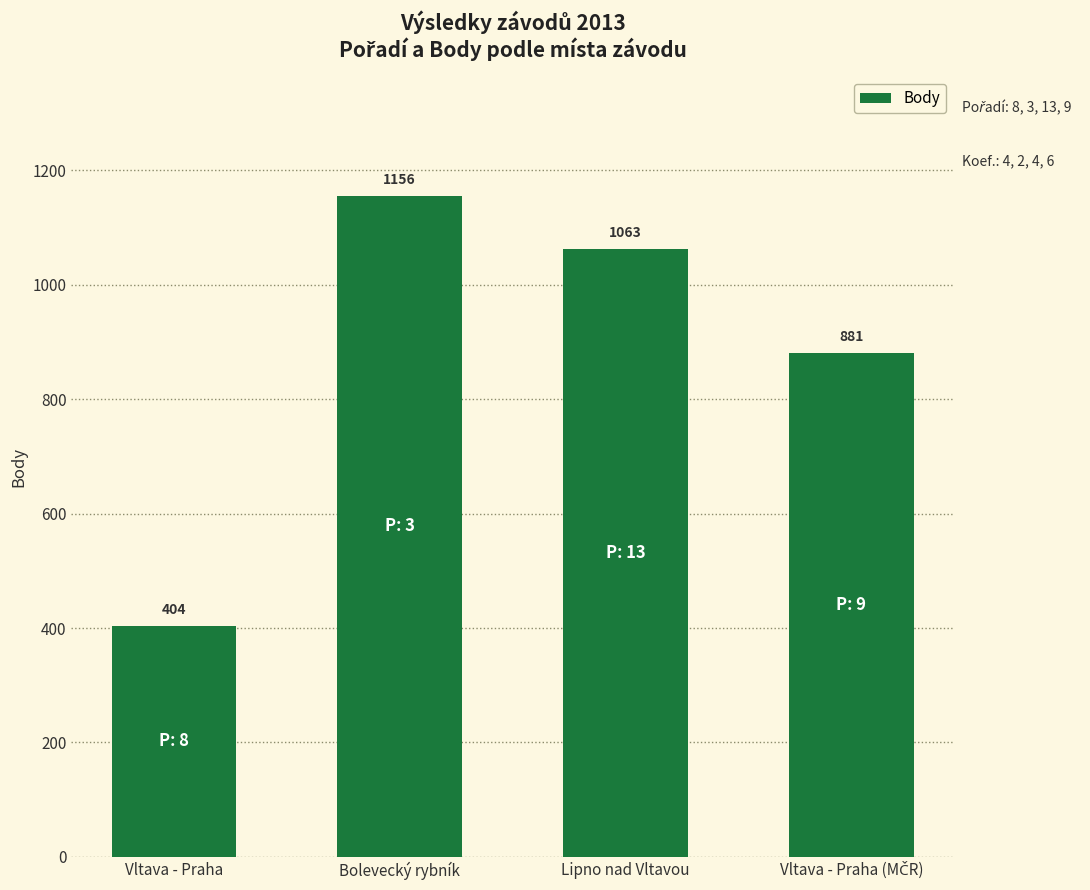

Is it true that the value at Bolevecký rybník is 1156?

True